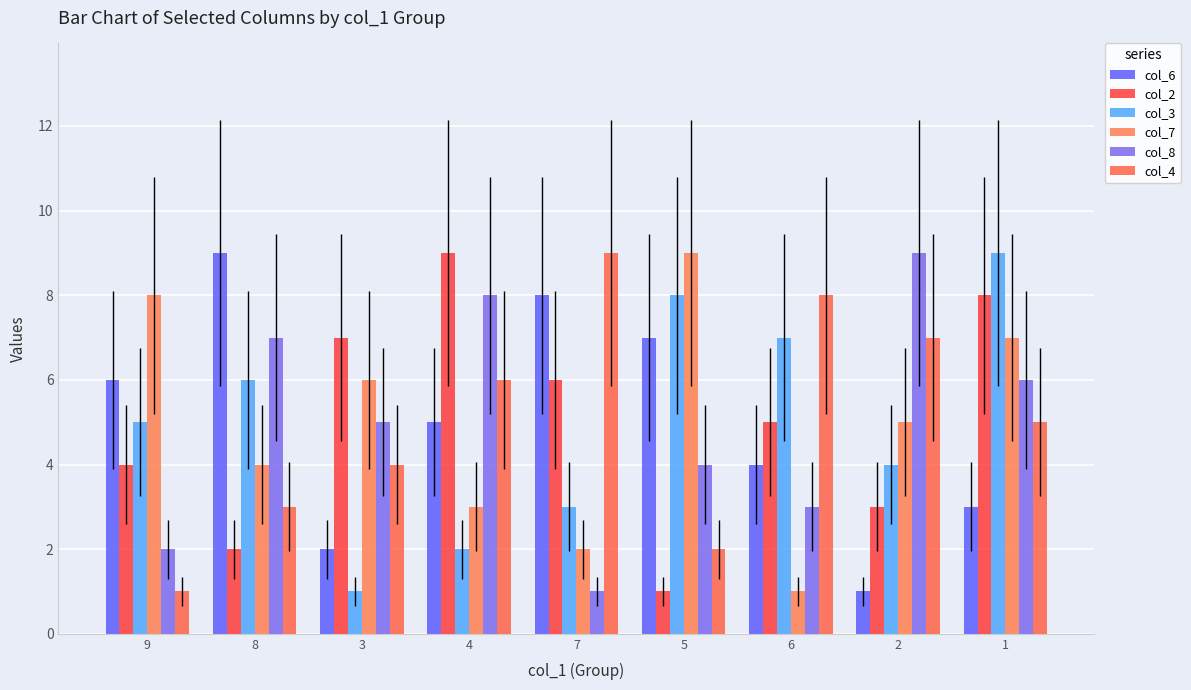

The value of col_2 at 9 is 4. True or false?

True